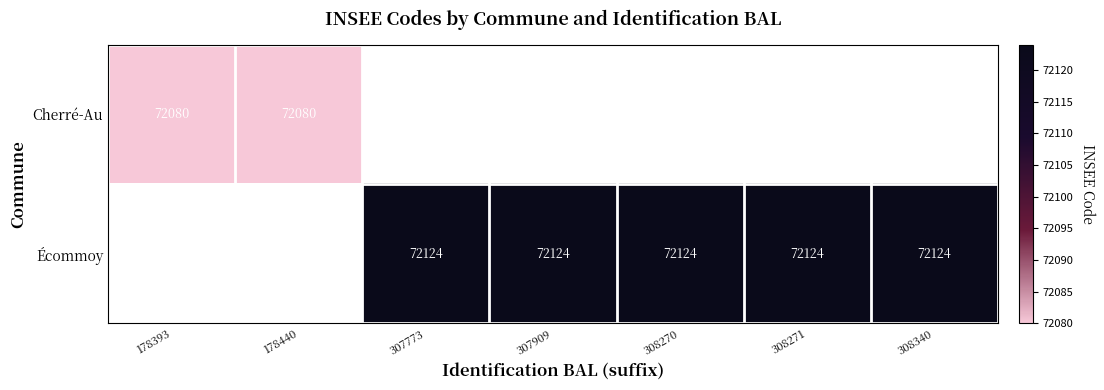

True or false: Écommoy has a value of 27171 at 307909.

False